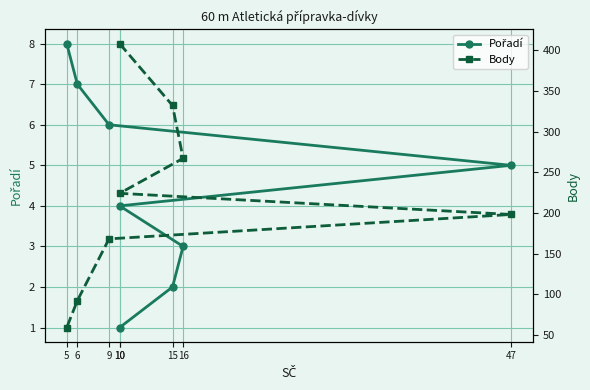

What is the maximum value for Body?

408